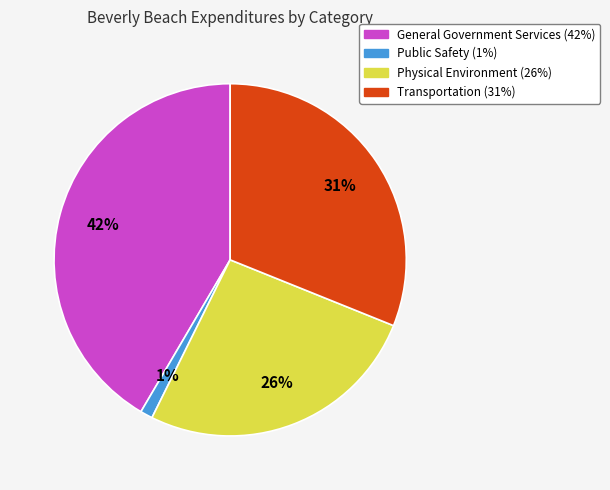

Rank the categories by value from highest to lowest.

General Government Services, Transportation, Physical Environment, Public Safety